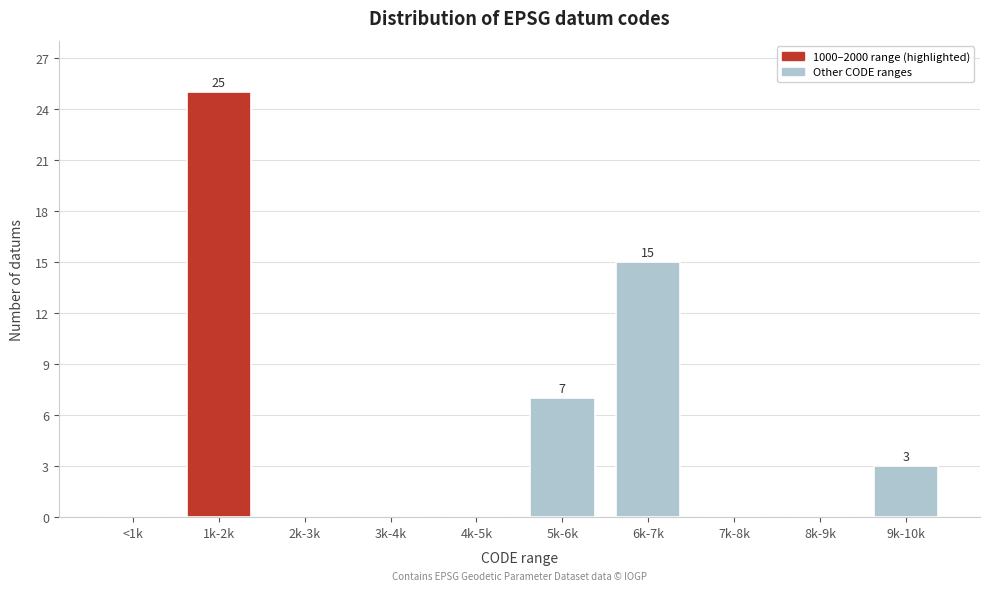

Reading left to right, extract all data points from this chart.

<1k=0	1k-2k=25	2k-3k=0	3k-4k=0	4k-5k=0	5k-6k=7	6k-7k=15	7k-8k=0	8k-9k=0	9k-10k=3